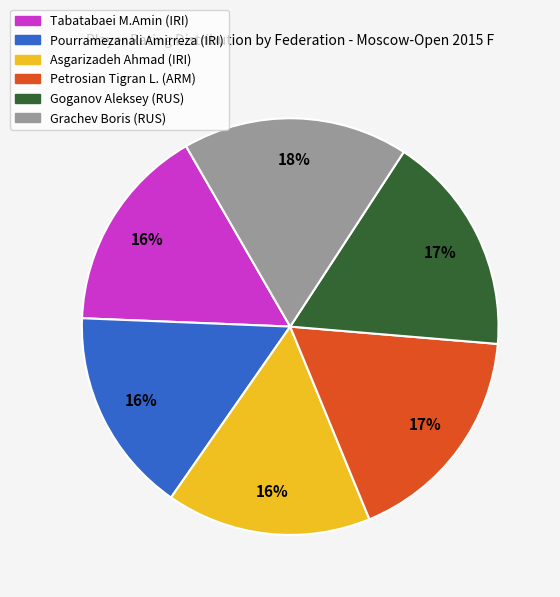

Is it true that Tabatabaei M.Amin (IRI) is 11% of the pie?

False